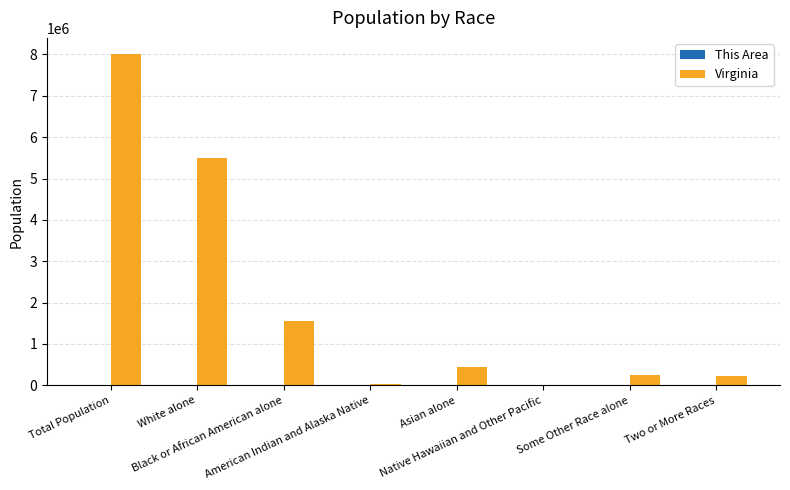

Is it true that Virginia equals 2639146 at Black or African American alone?

False